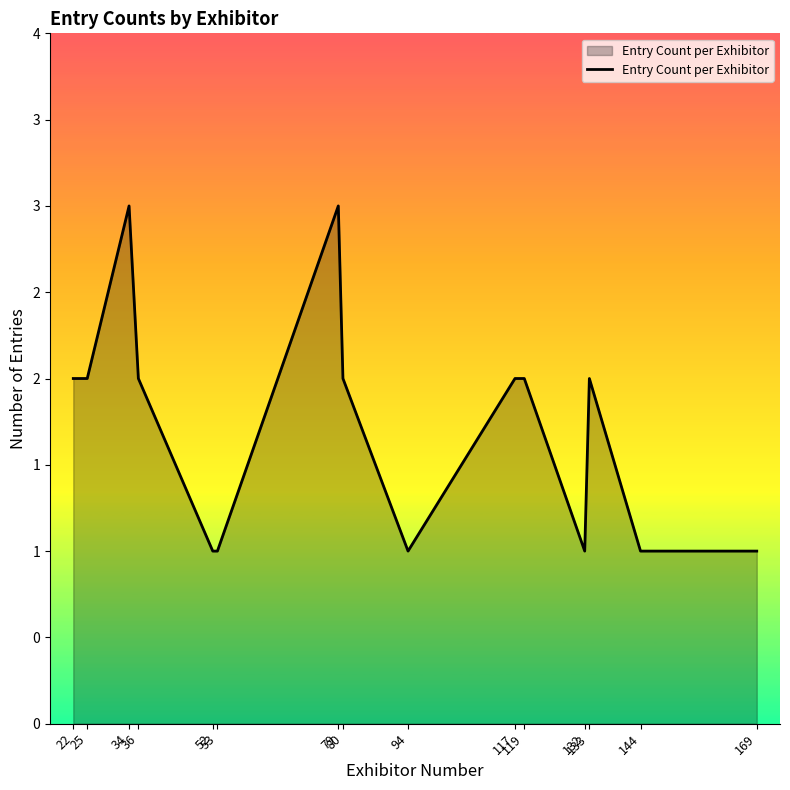

What is the difference between the maximum and minimum values?

2